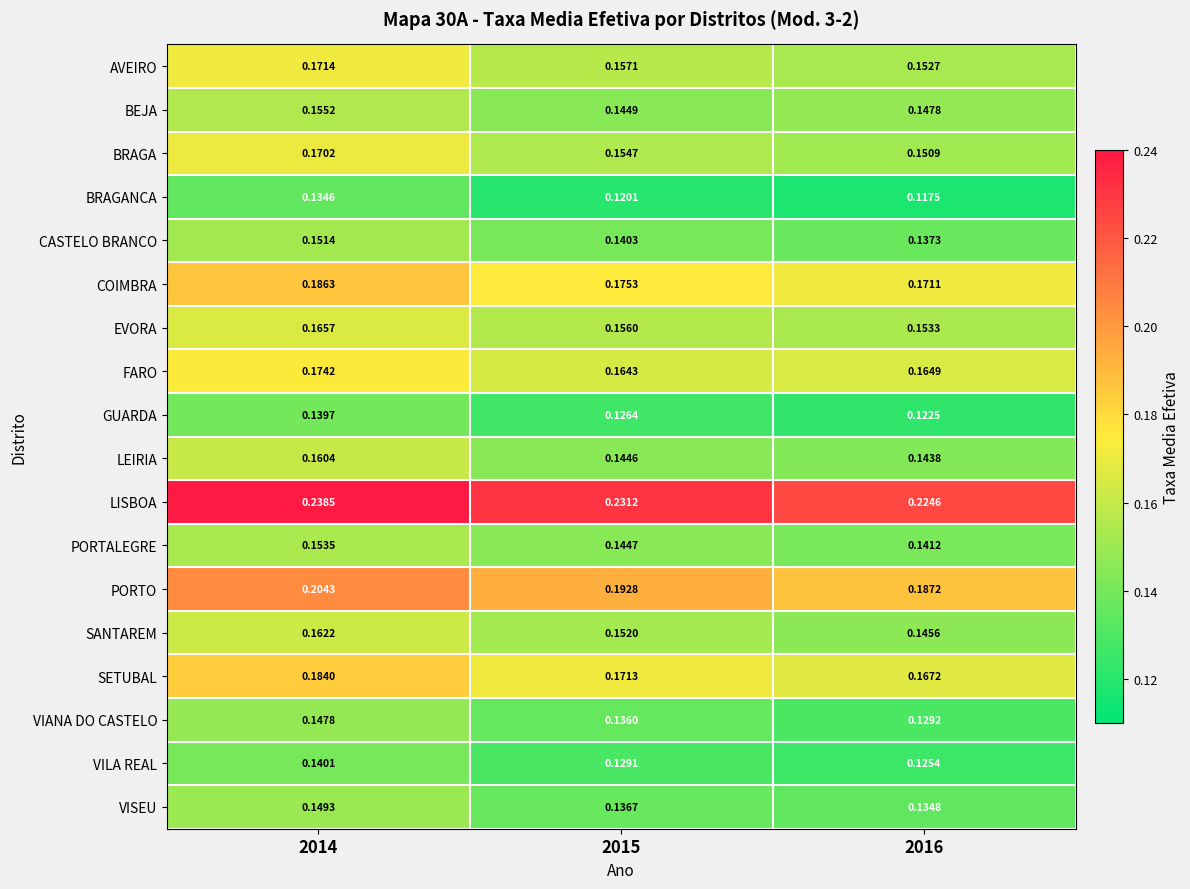

At how many categories does at least one series exceed 0?

3